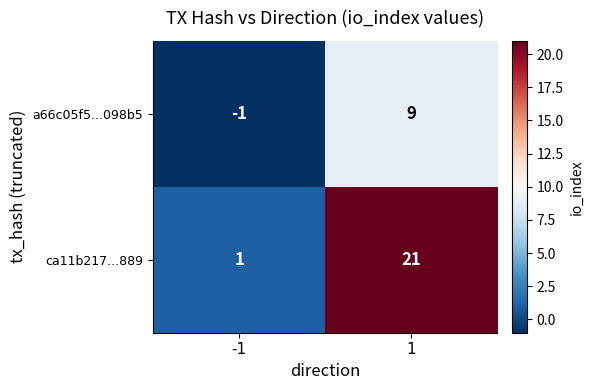

Rank the series at 1 from lowest to highest value.

a66c05f5...098b5, ca11b217...889